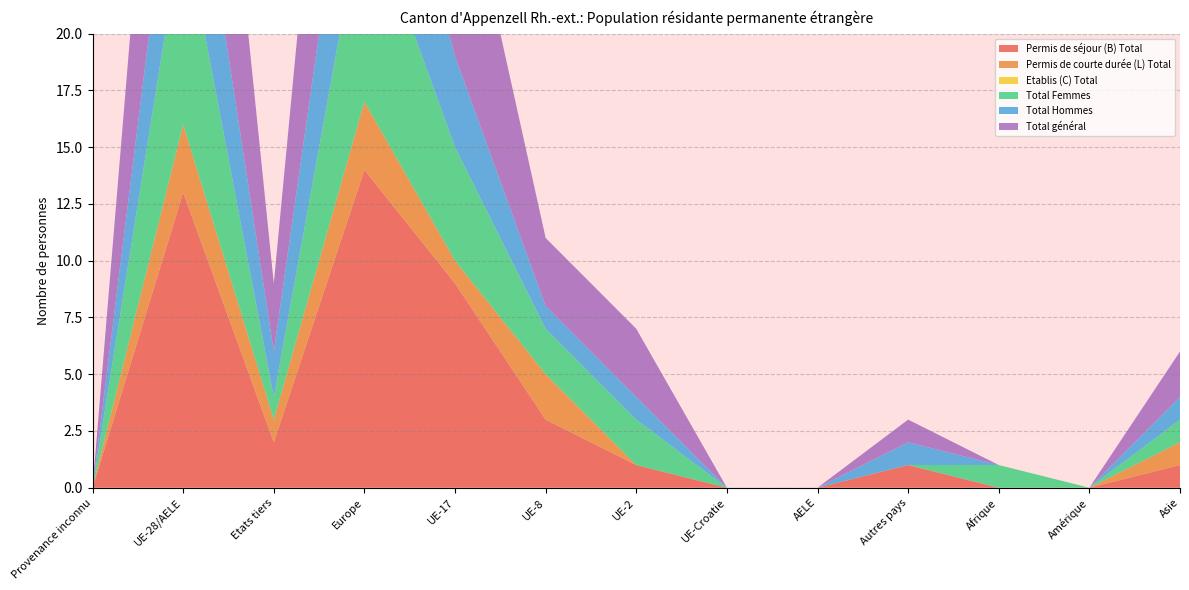

Reading left to right, list all the values displayed in this chart.

Permis de séjour (B) Total: 0	13	2	14	9	3	1	0	0	1	0	0	1
Permis de courte durée (L) Total: 0	3	1	3	1	2	0	0	0	0	0	0	1
Etablis (C) Total: 0	0	0	0	0	0	0	0	0	0	0	0	0
Total Femmes: 0	9	1	9	5	2	2	0	0	0	1	0	1
Total Hommes: 0	7	2	8	4	1	1	0	0	1	0	0	1
Total général: 0	16	3	17	10	3	3	0	0	1	0	0	2